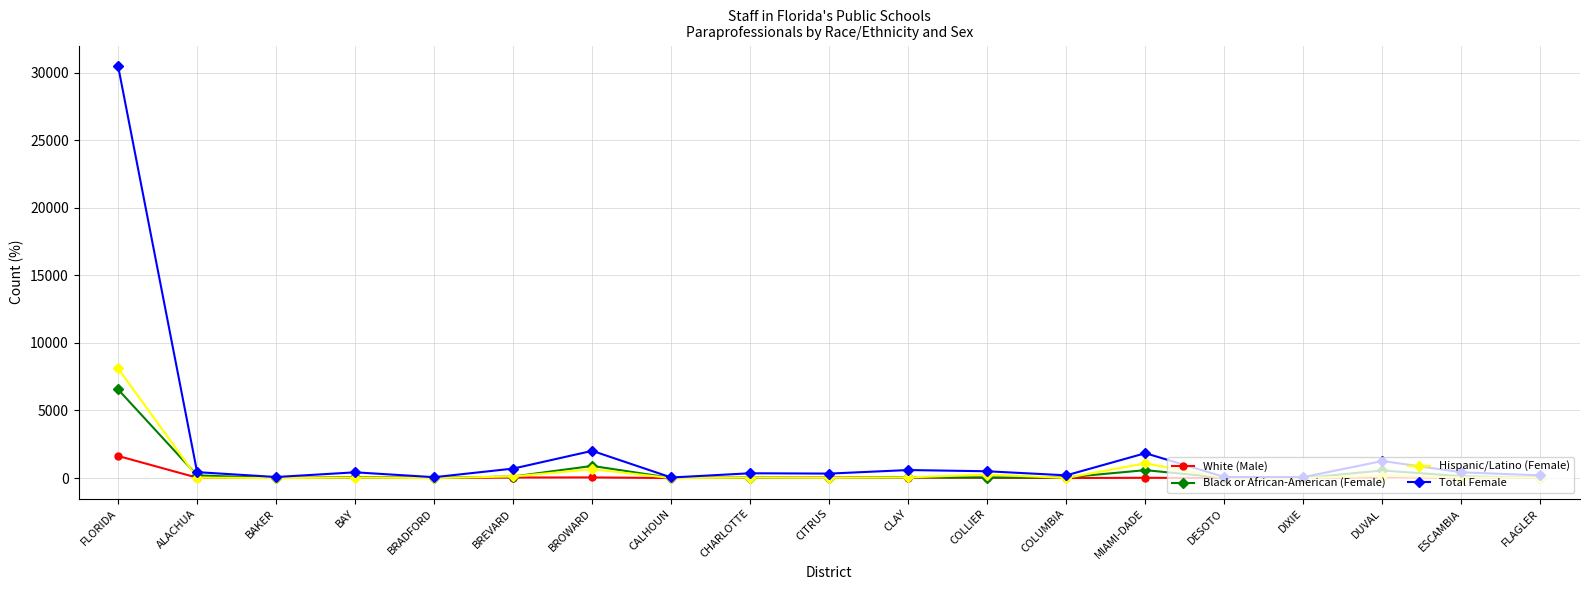

At which category is the sum across all series the highest?

FLORIDA